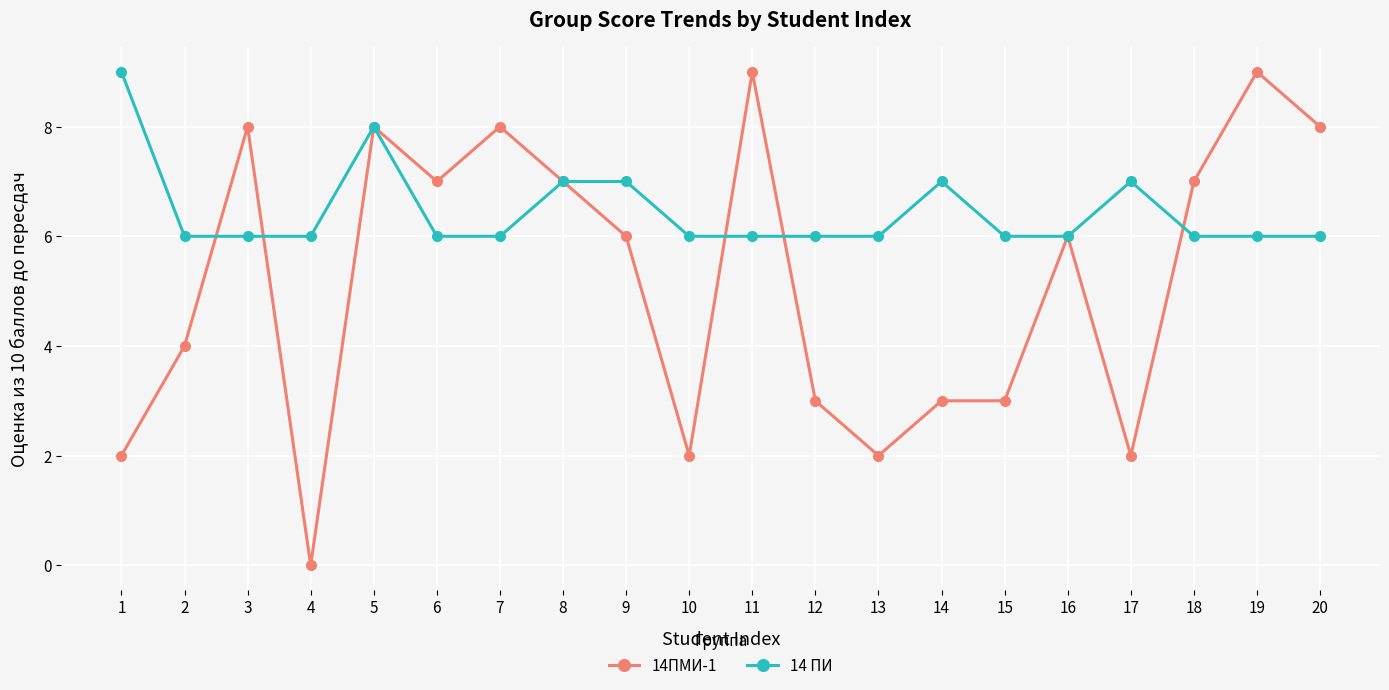

Reading left to right, what are all the values shown in this chart?

14ПМИ-1: 2	4	8	0	8	7	8	7	6	2	9	3	2	3	3	6	2	7	9	8
14 ПИ: 9	6	6	6	8	6	6	7	7	6	6	6	6	7	6	6	7	6	6	6